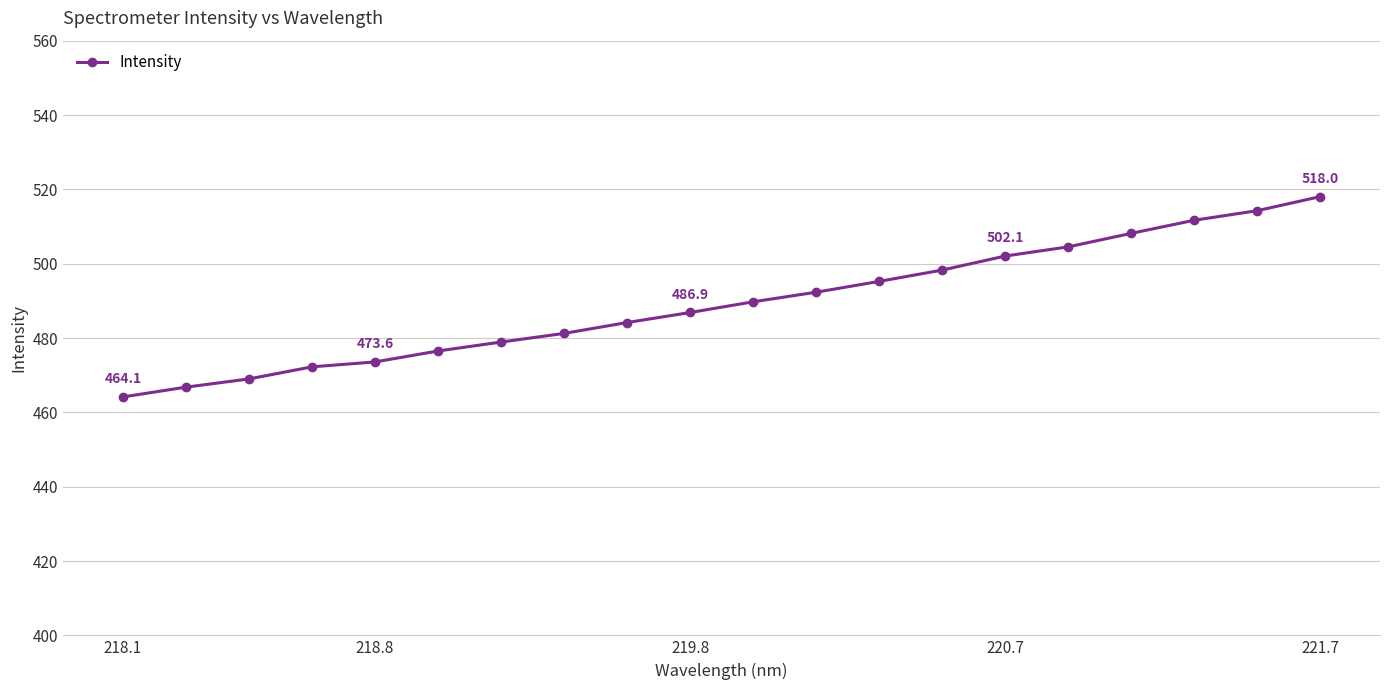

How many data points are less than 489?

10